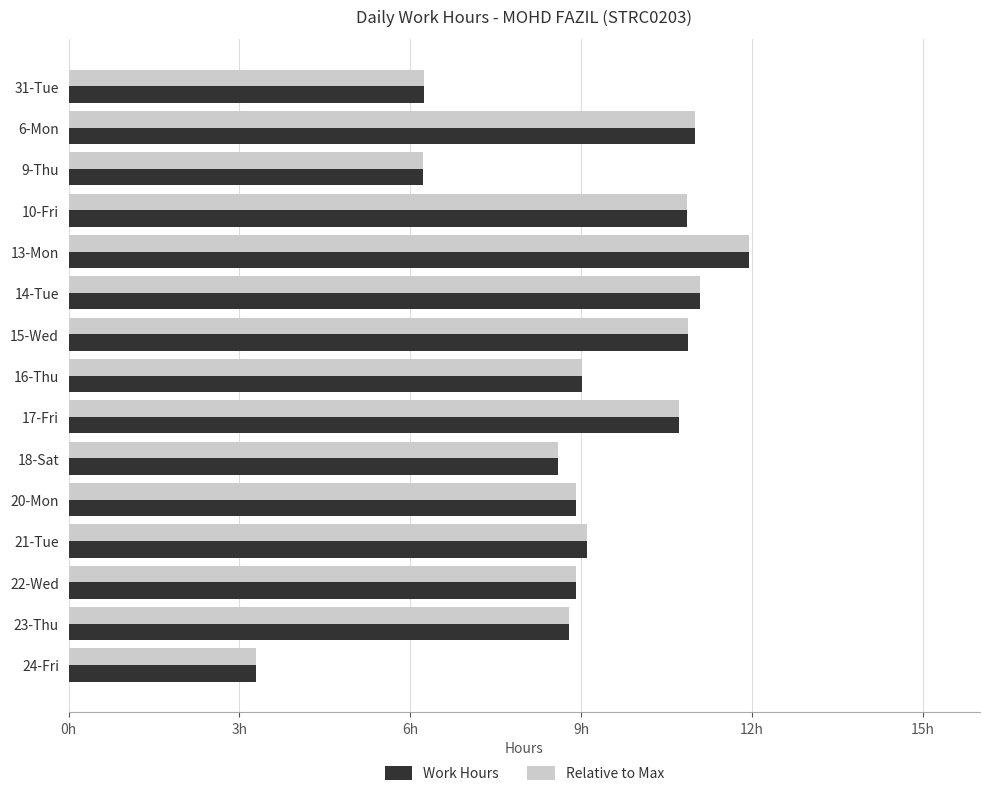

What are all the series names shown in the legend?

Work Hours, Relative to Max